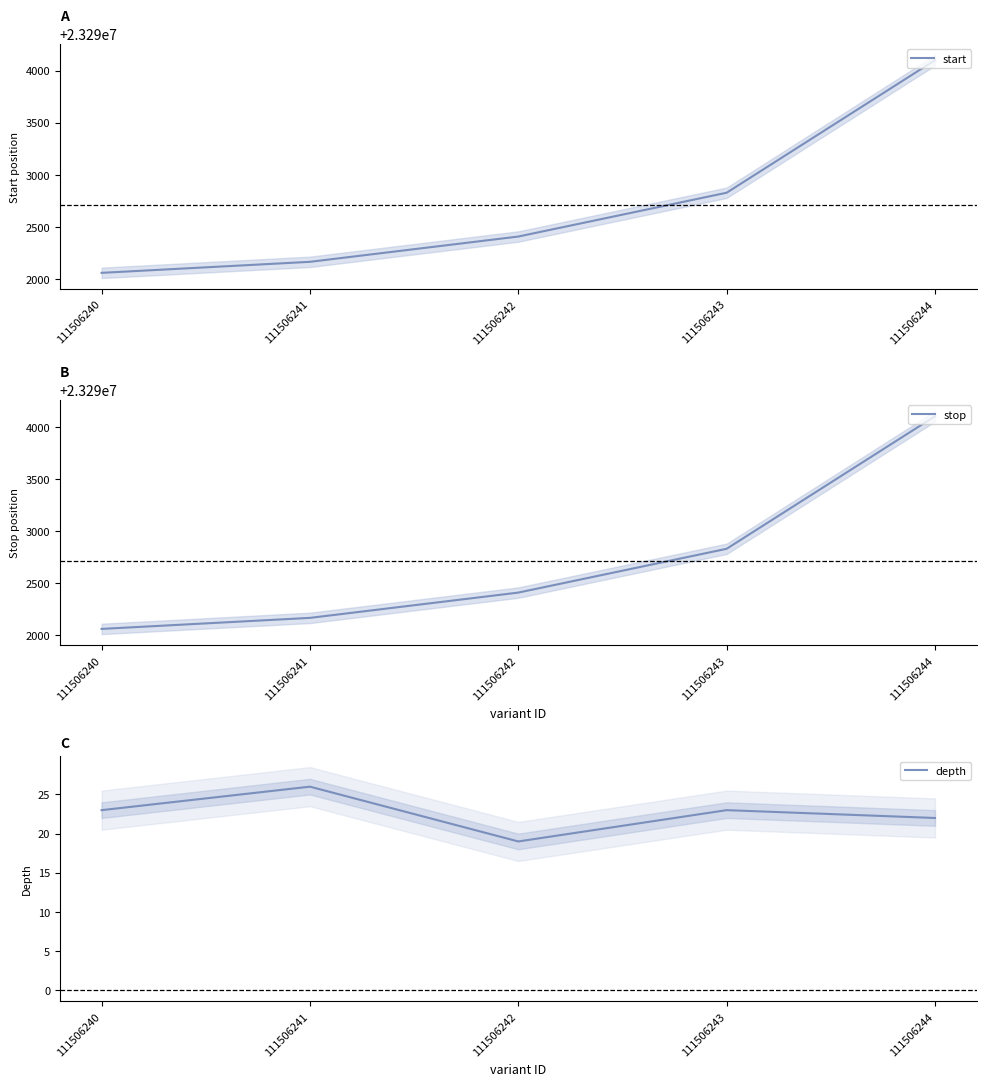

The stop series shows 34909996 at 111506241. True or false?

False